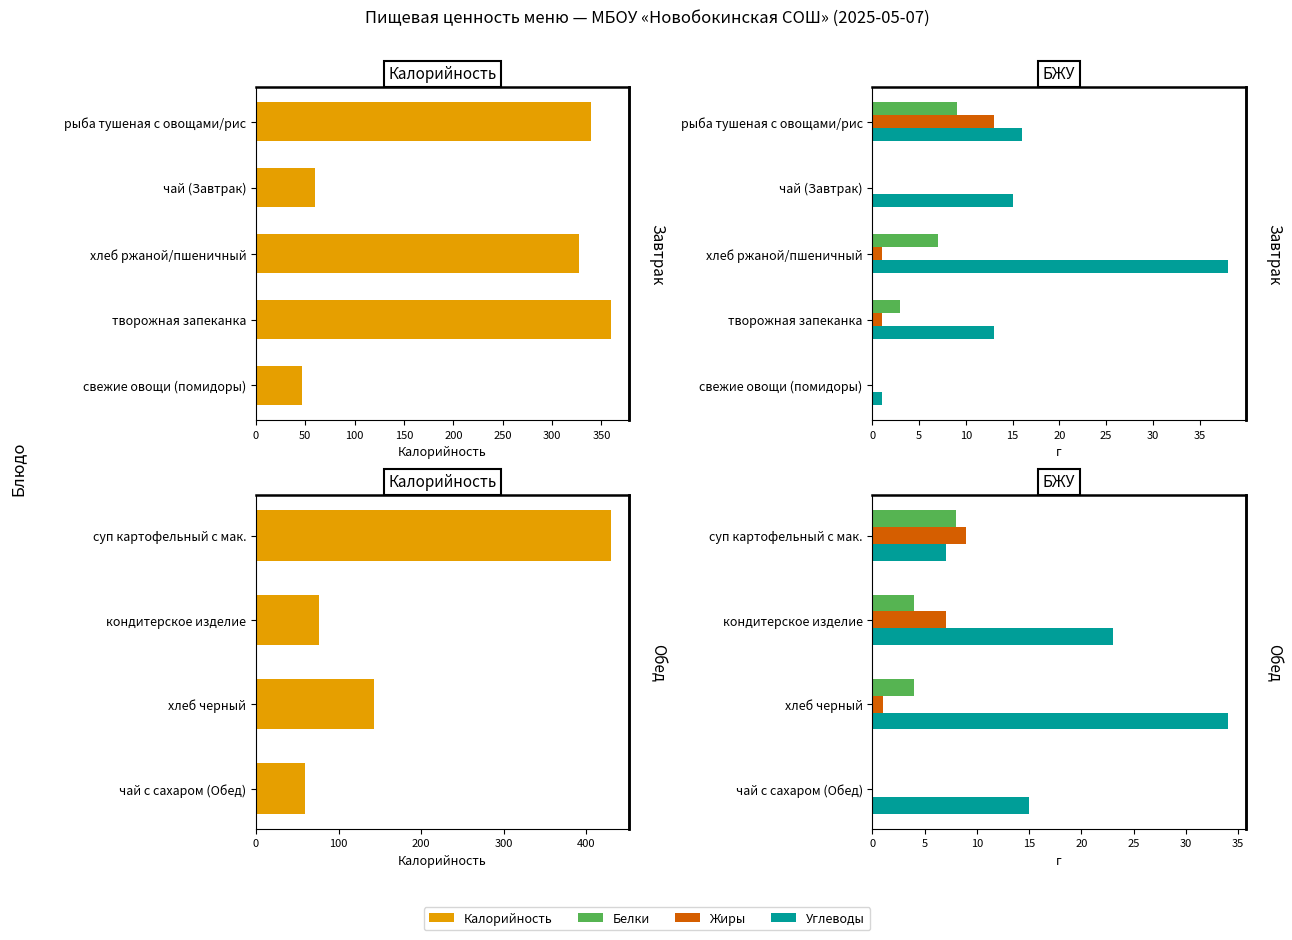

Is the value of Углеводы at суп картофельный с мак. greater than the value of Калорийность at суп картофельный с мак.?

No